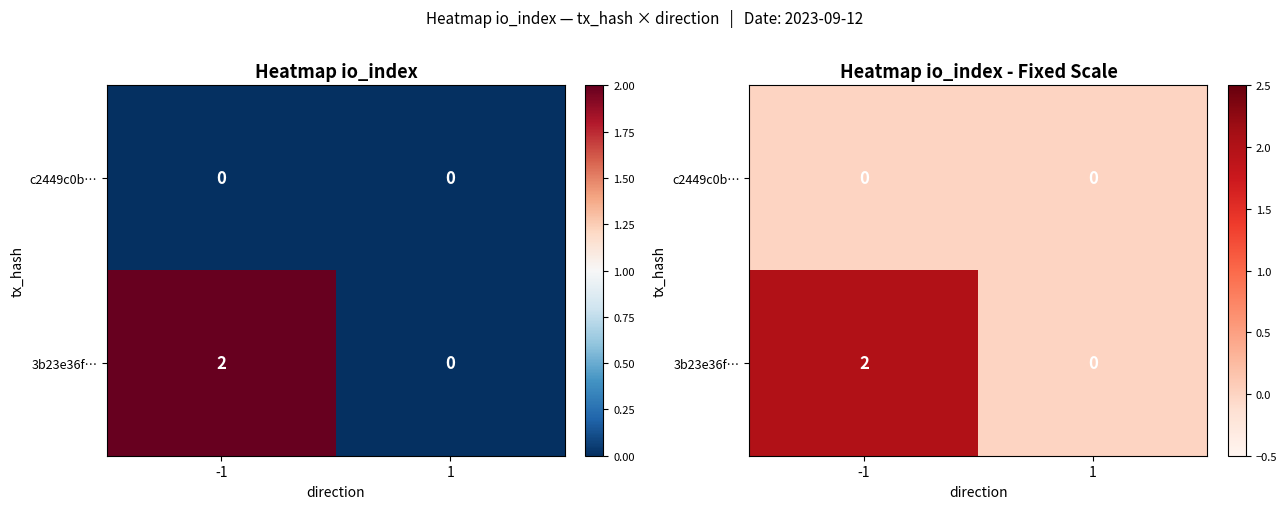

The value of 3b23e36f… at 1 is 0. True or false?

True